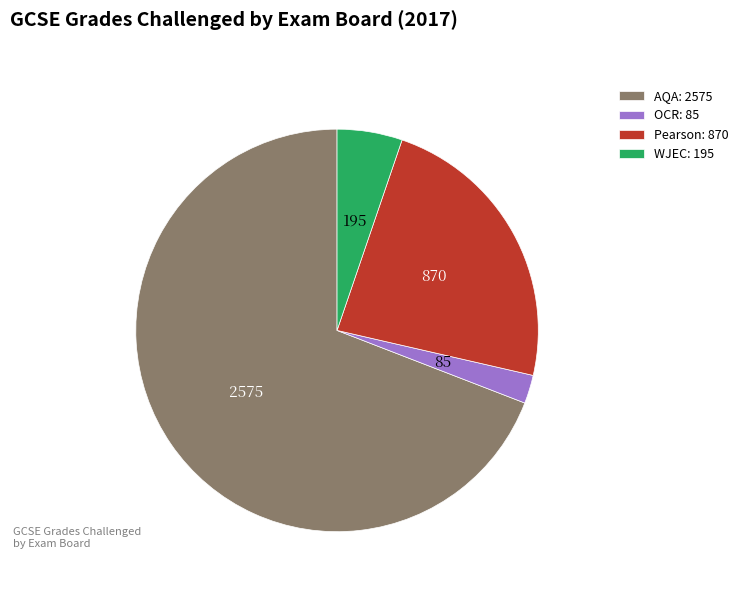

Is the sum of OCR: 85 and WJEC: 195 greater than half?

No